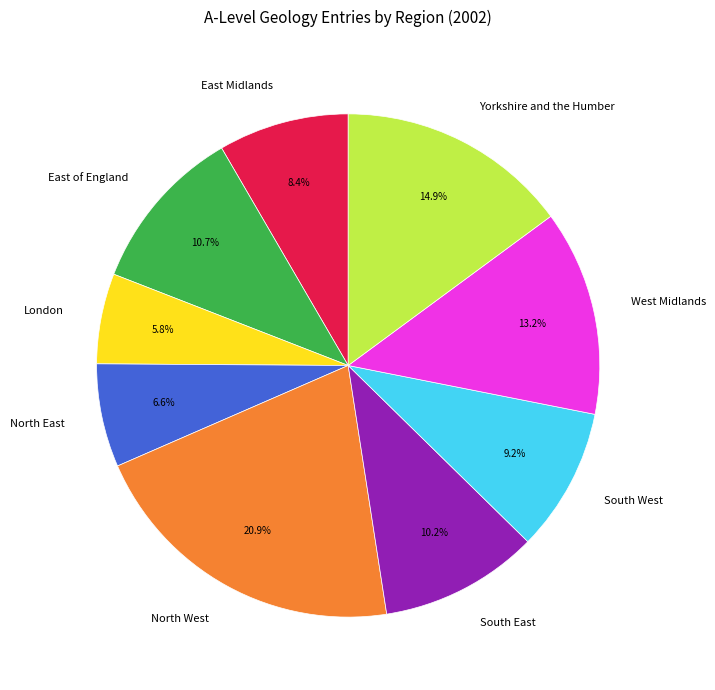

Approximately how many times larger is the value at North East compared to Yorkshire and the Humber?

0.4